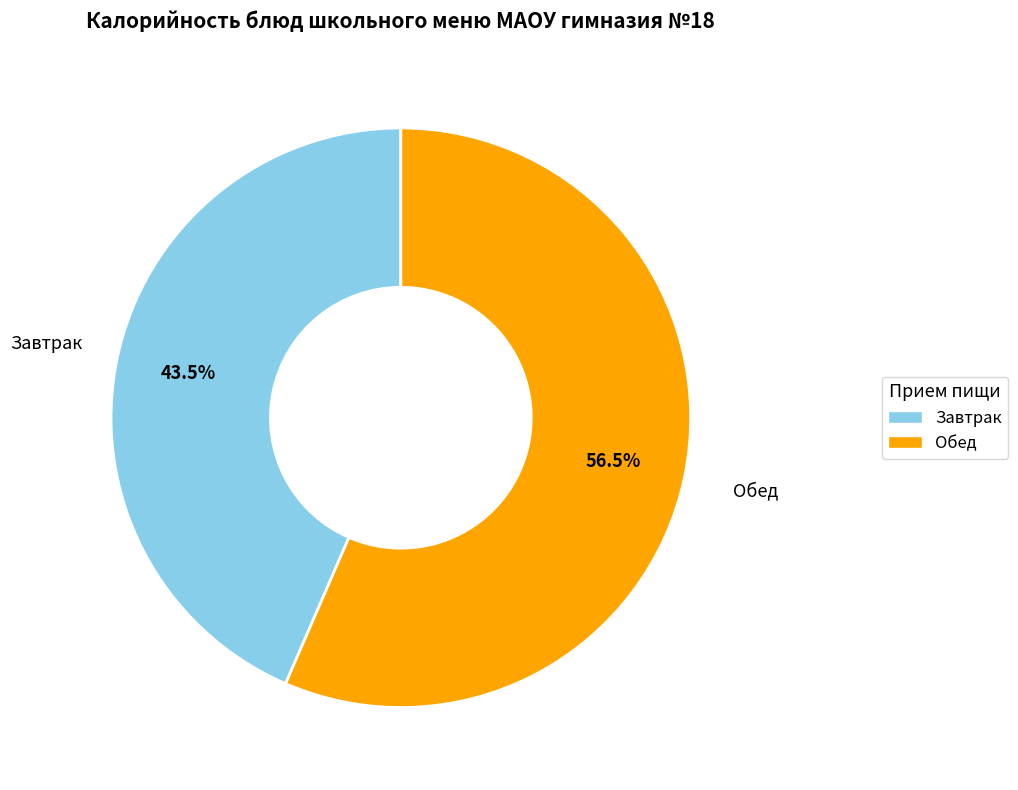

Which has a higher value, Завтрак or Обед?

Обед